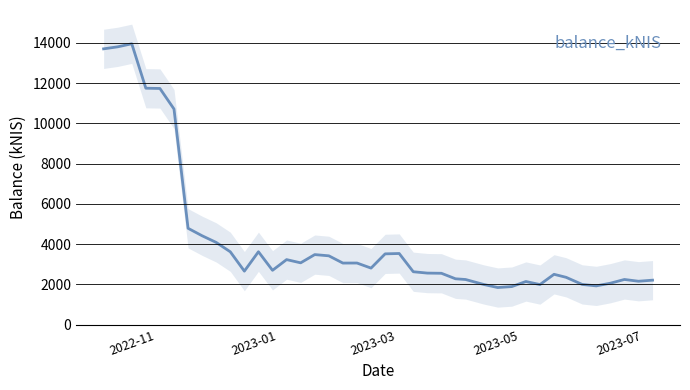

What is the average value?

4253.8